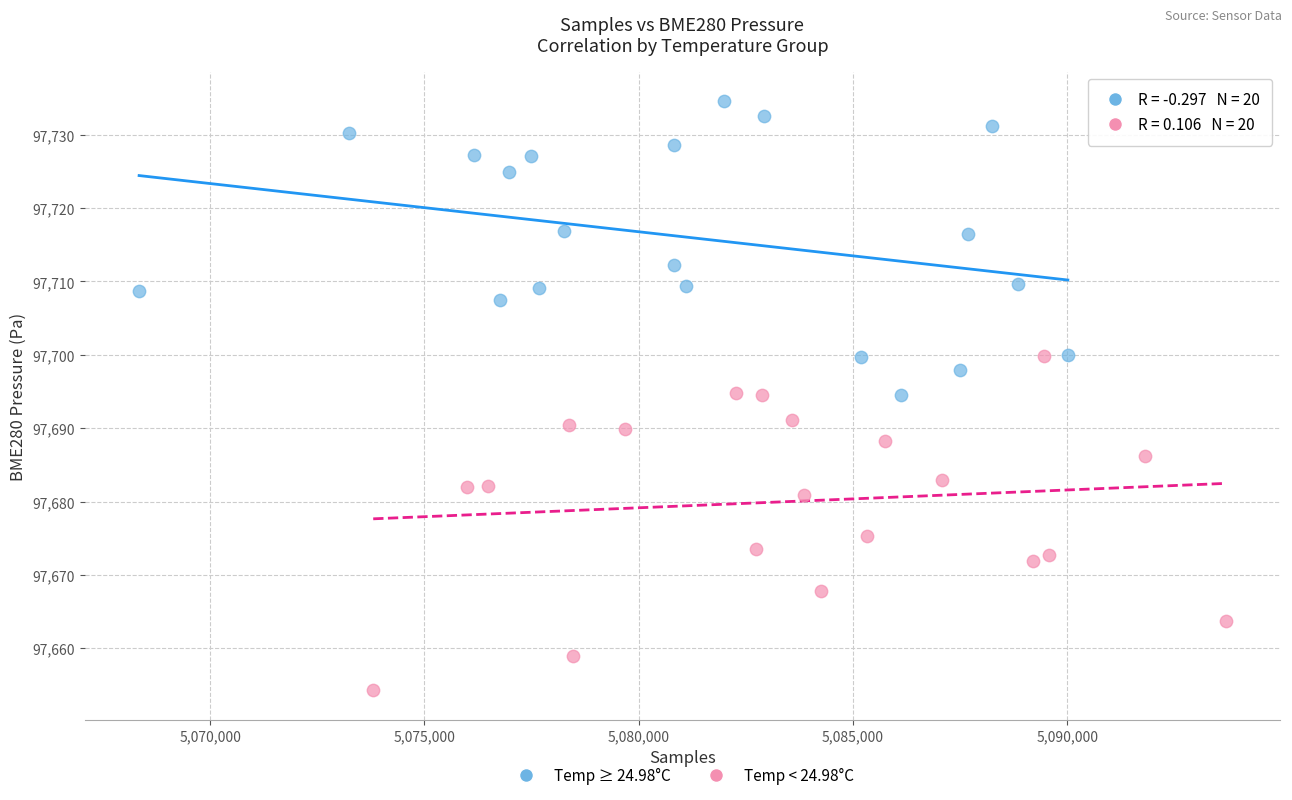

Which series reaches the maximum Y coordinate?

Temp ≥ 24.98°C